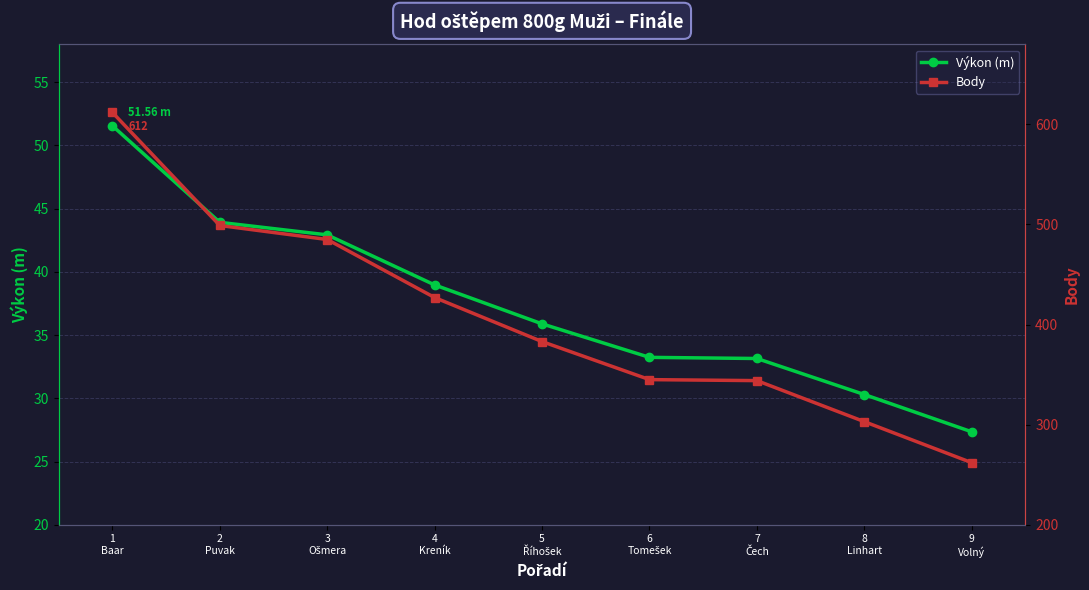

At which category is the sum across all series the highest?

1
Baar